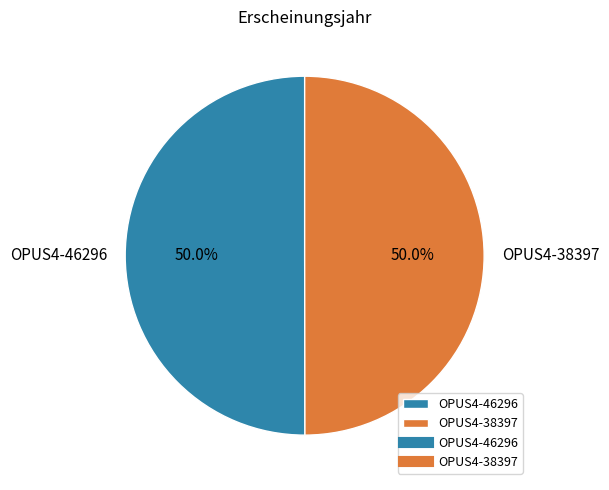

To the nearest percent, what percentage of the pie is OPUS4-38397?

50%